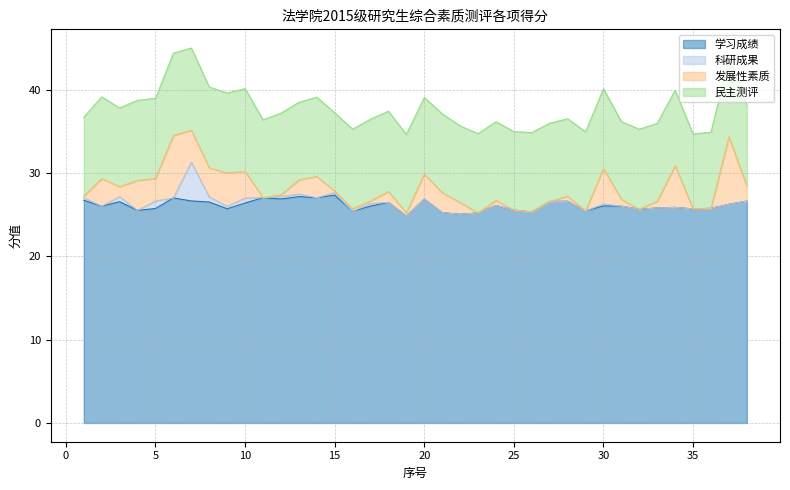

Is the value of 科研成果 at 20 greater than the value of 发展性素质 at 31?

No